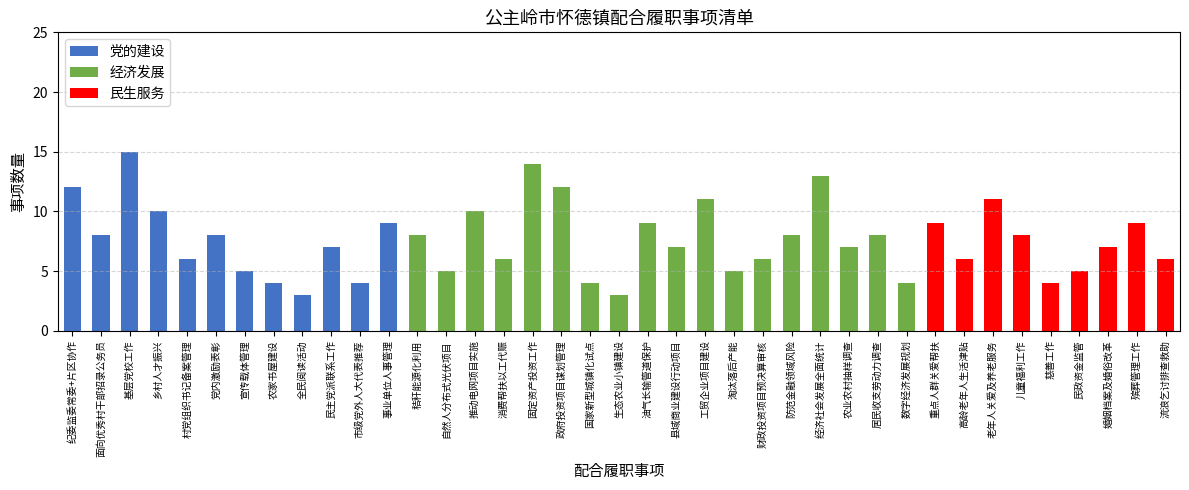

Which category has the highest value in the 党的建设 series?

基层党校工作